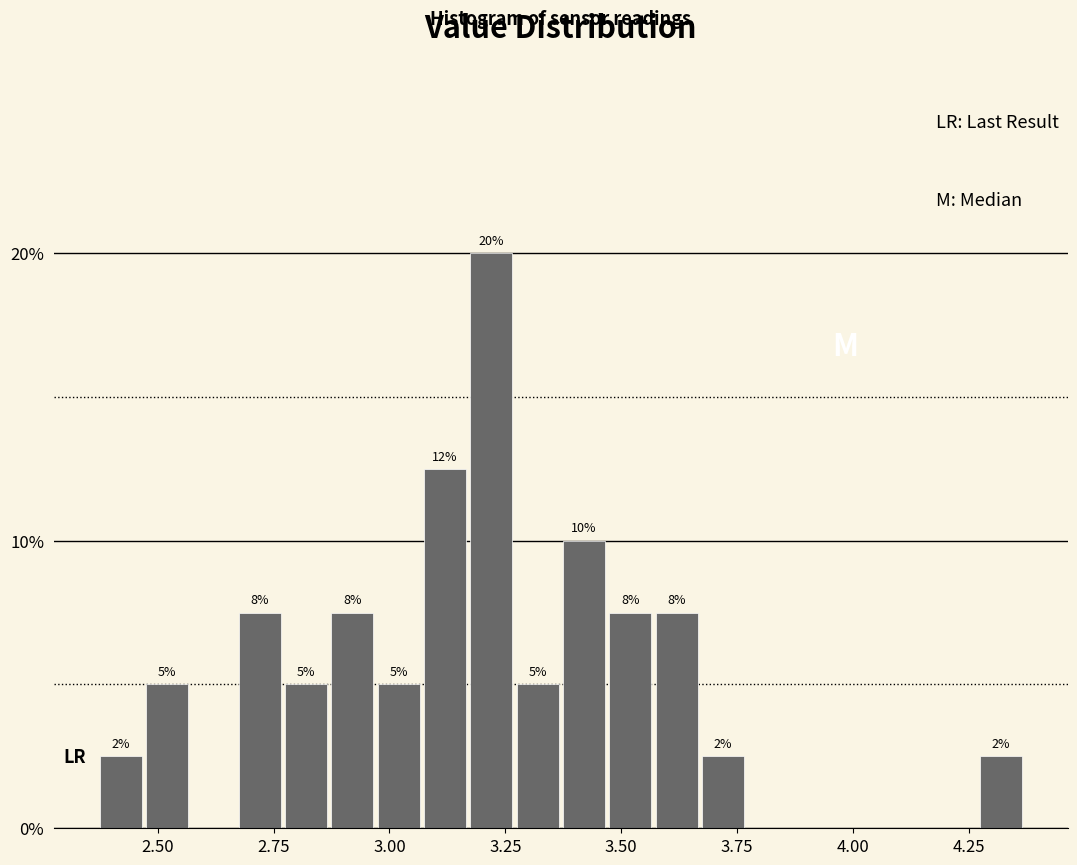

Around what value on the x-axis is the tallest bar? Give the approximate position of its centre, as read against the axis.

3.20